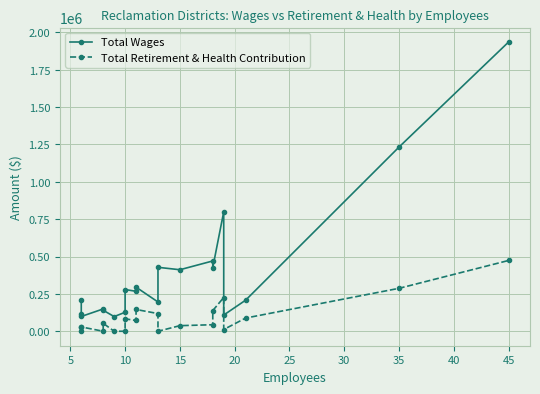

What is the value of the Total Retirement & Health Contribution point at the 17th from the left?

11596